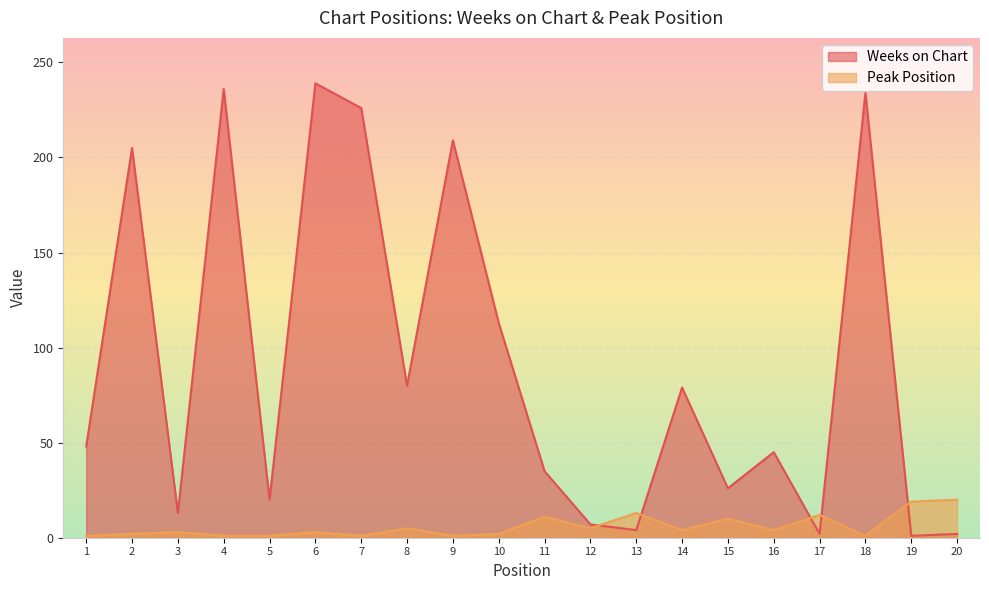

Reading left to right, extract all data points from this chart.

Weeks on Chart: 1=48	2=205	3=13	4=236	5=20	6=239	7=226	8=80	9=209	10=113	11=35	12=7	13=4	14=79	15=26	16=45	17=2	18=234	19=1	20=2
Peak Position: 1=1	2=2	3=3	4=1	5=1	6=3	7=1	8=5	9=1	10=2	11=11	12=5	13=13	14=4	15=10	16=4	17=12	18=1	19=19	20=20